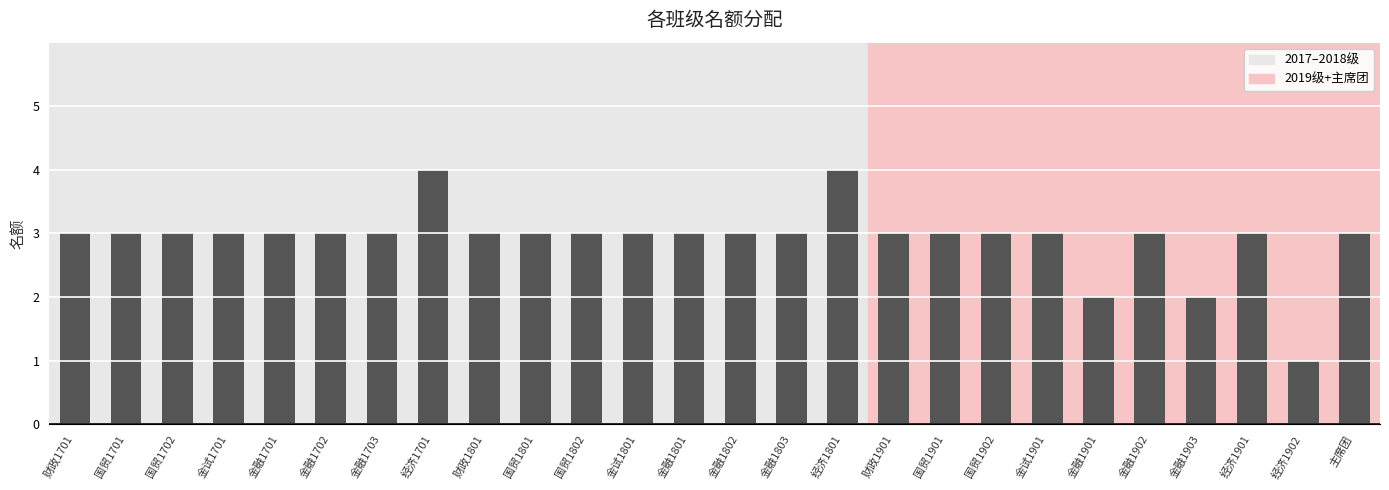

Is it true that the value at 金融1901 is 0?

False